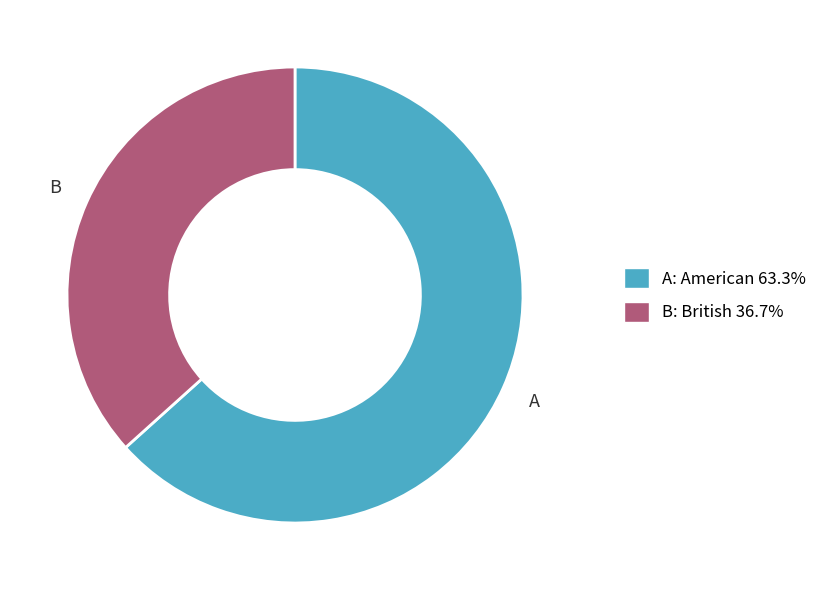

Count the number of slices in the pie.

2